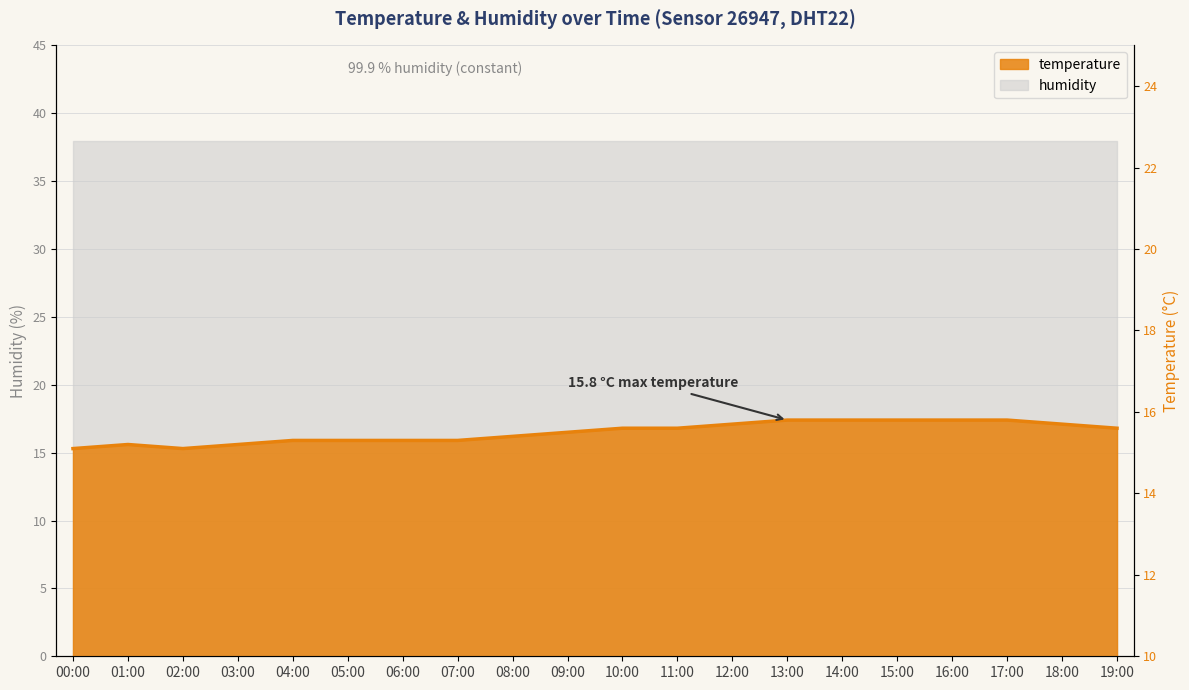

What is the minimum value shown in the chart?

15.1